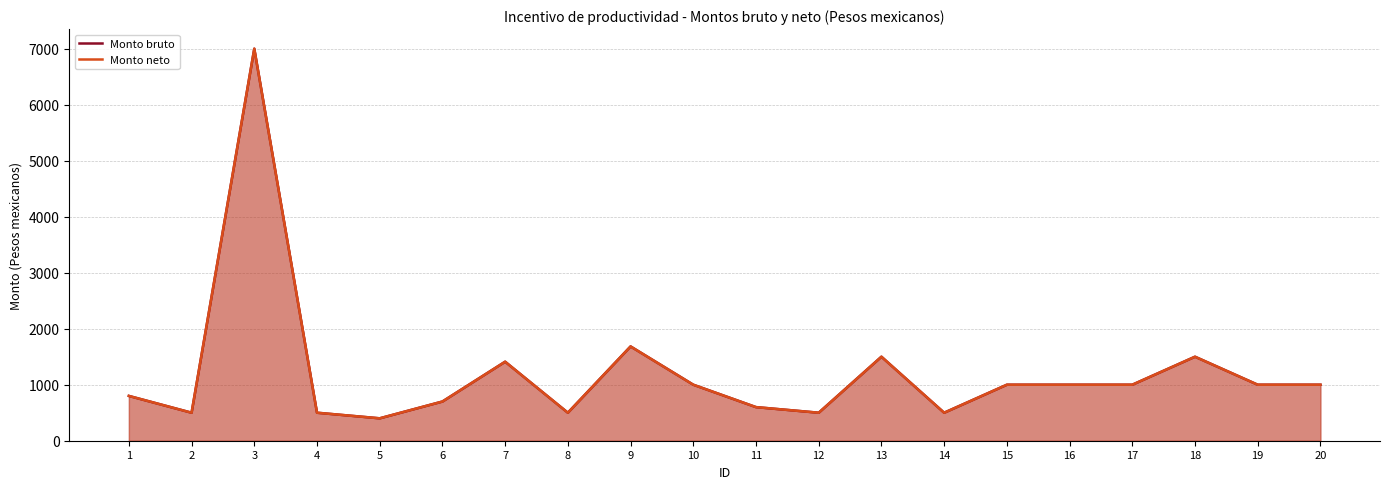

Where is the first local maximum for Monto bruto?

3